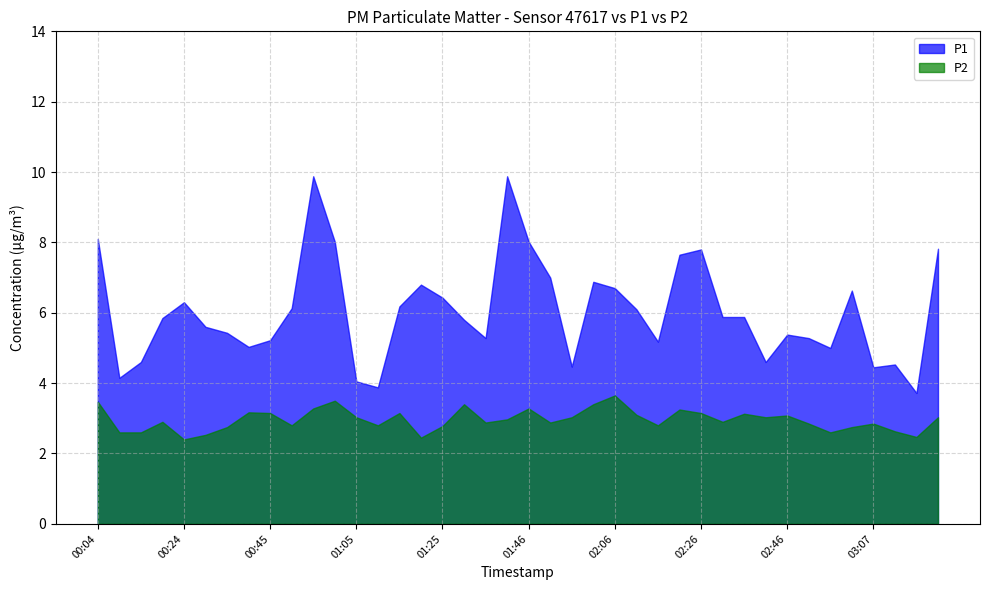

At which category is the sum across all series the highest?

00:55